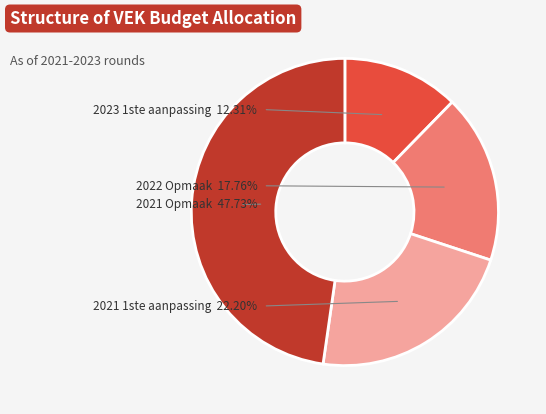

Between 2021 1ste aanpassing and 2022 Opmaak, which is larger?

2021 1ste aanpassing